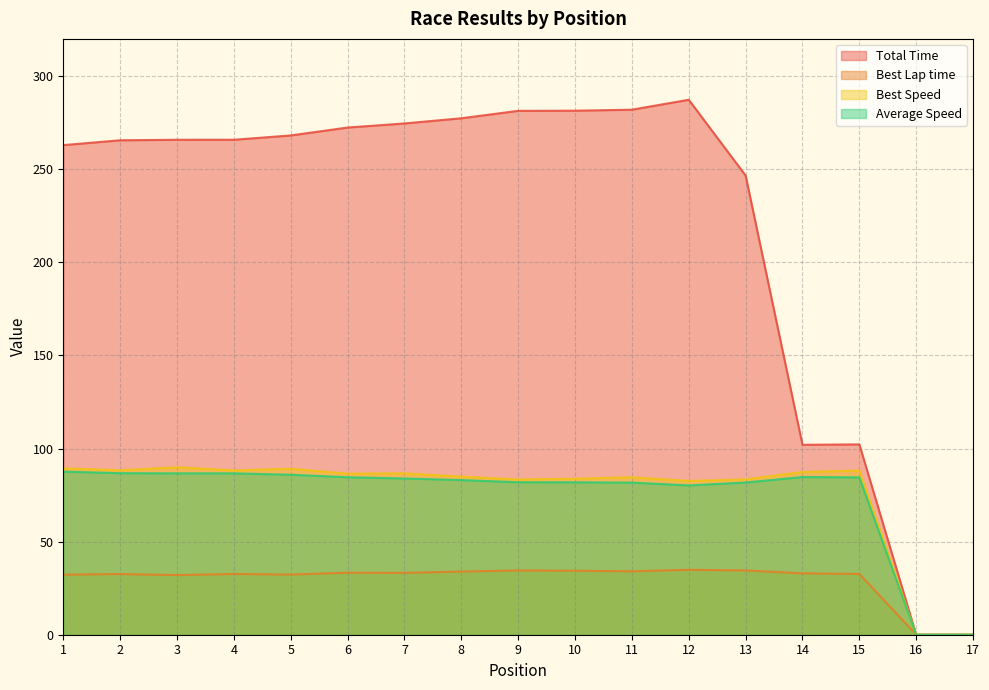

How many interior local valleys does the Average Speed series have?

1